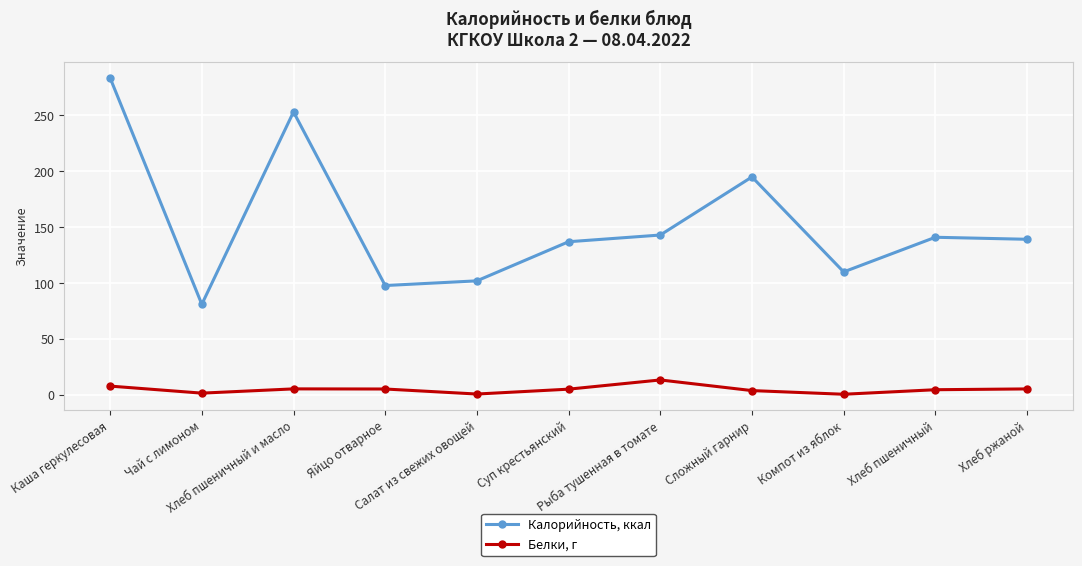

Rank the series by their average value, from lowest to highest.

Белки, г, Калорийность, ккал